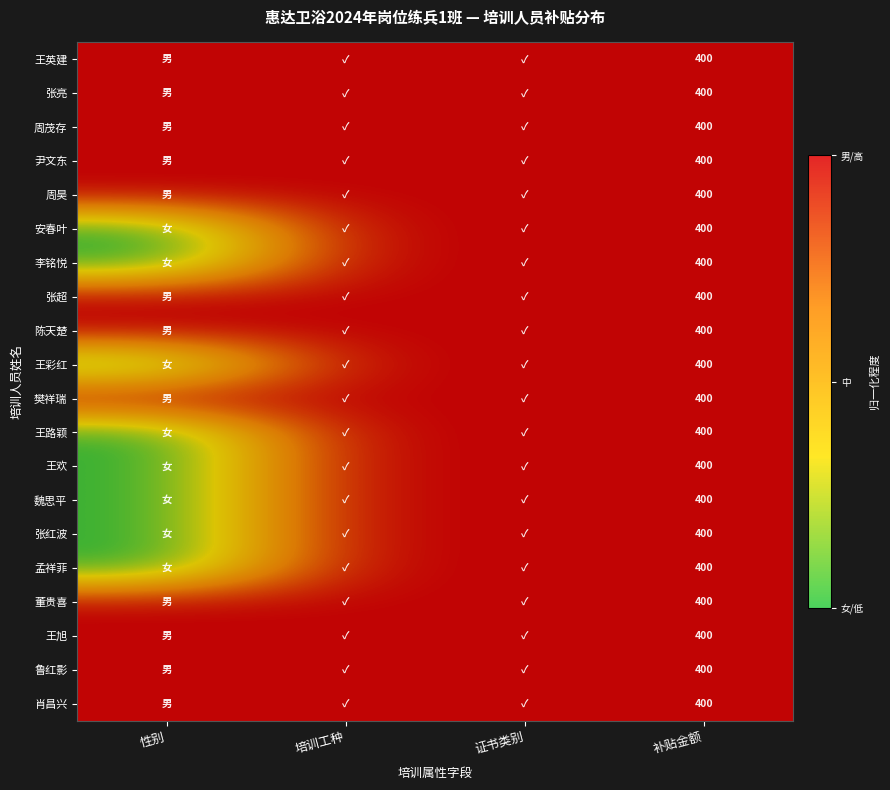

How many series are shown in this chart?

20